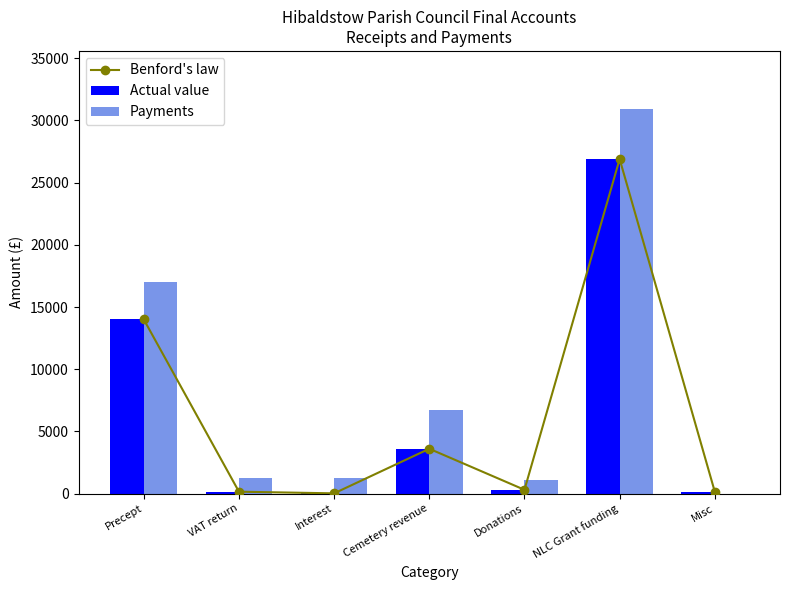

What is the maximum value shown in the chart?

30950.0